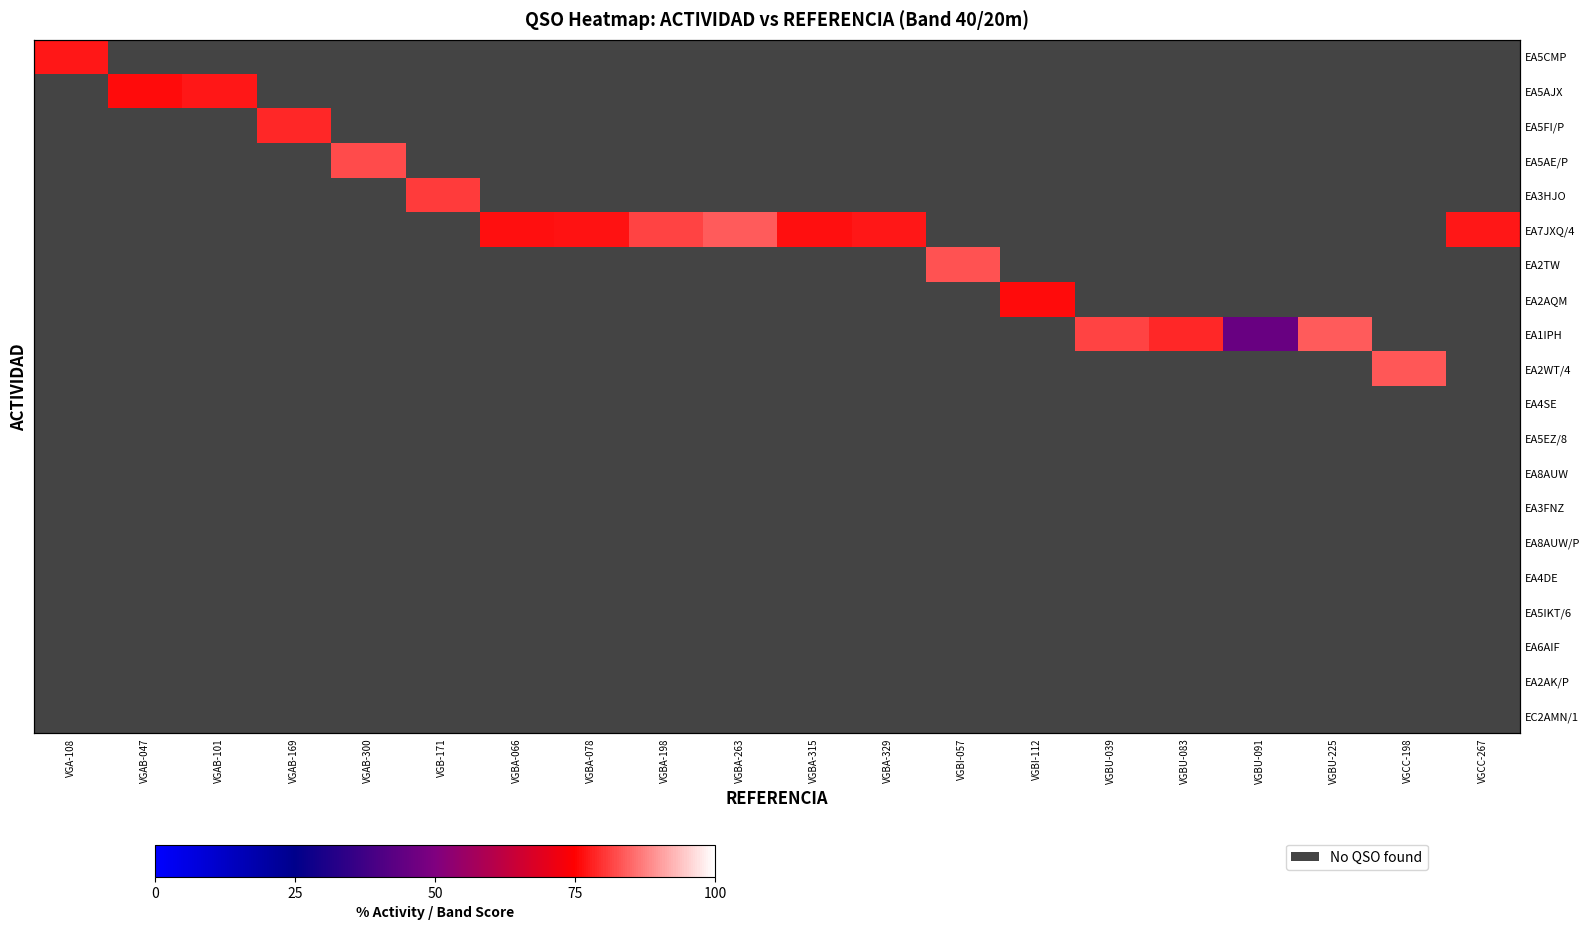

List the labels in order of EA7JXQ/4 value, smallest first.

VGBA-315, VGA-108, VGAB-047, VGAB-101, VGAB-169, VGAB-300, VGB-171, VGBA-066, VGBA-078, VGBA-329, VGBA-198, VGBA-263, VGBI-057, VGBI-112, VGBU-039, VGBU-083, VGBU-091, VGBU-225, VGCC-198, VGCC-267